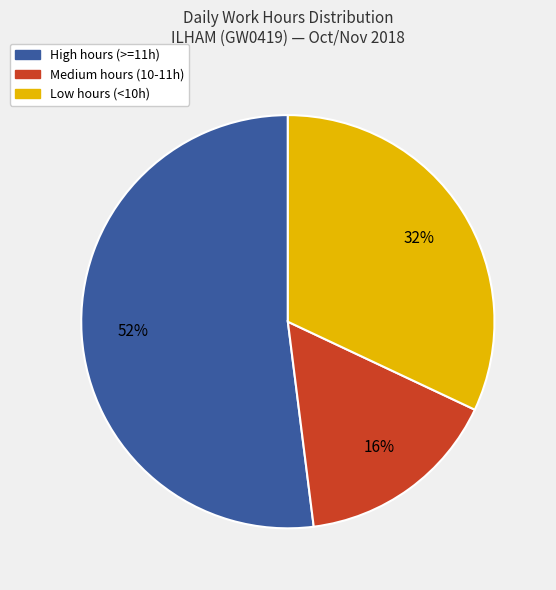

Does any single category account for the majority?

Yes